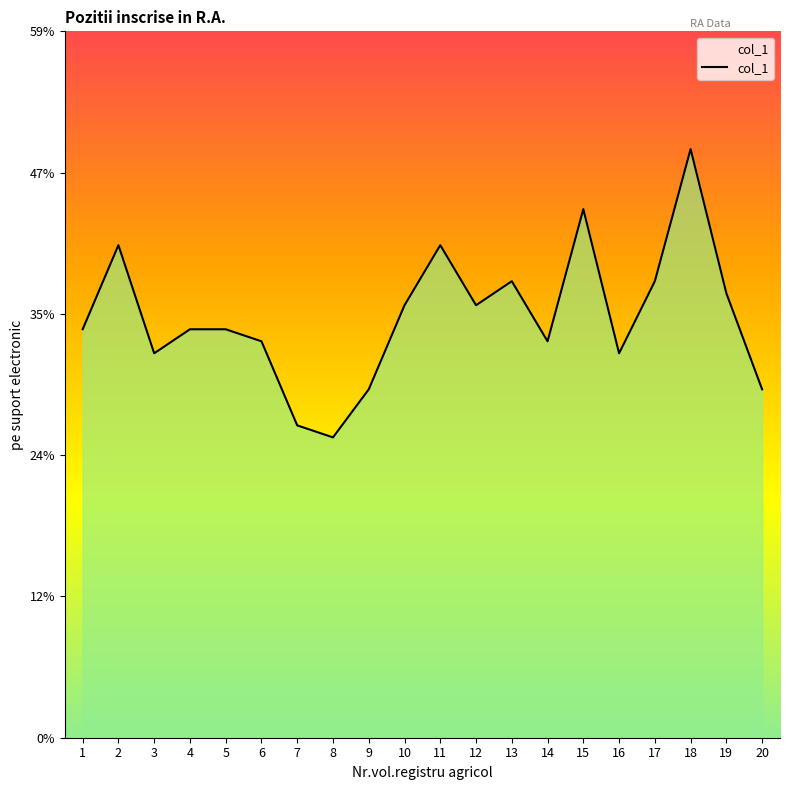

What value does the data have at 11?

41